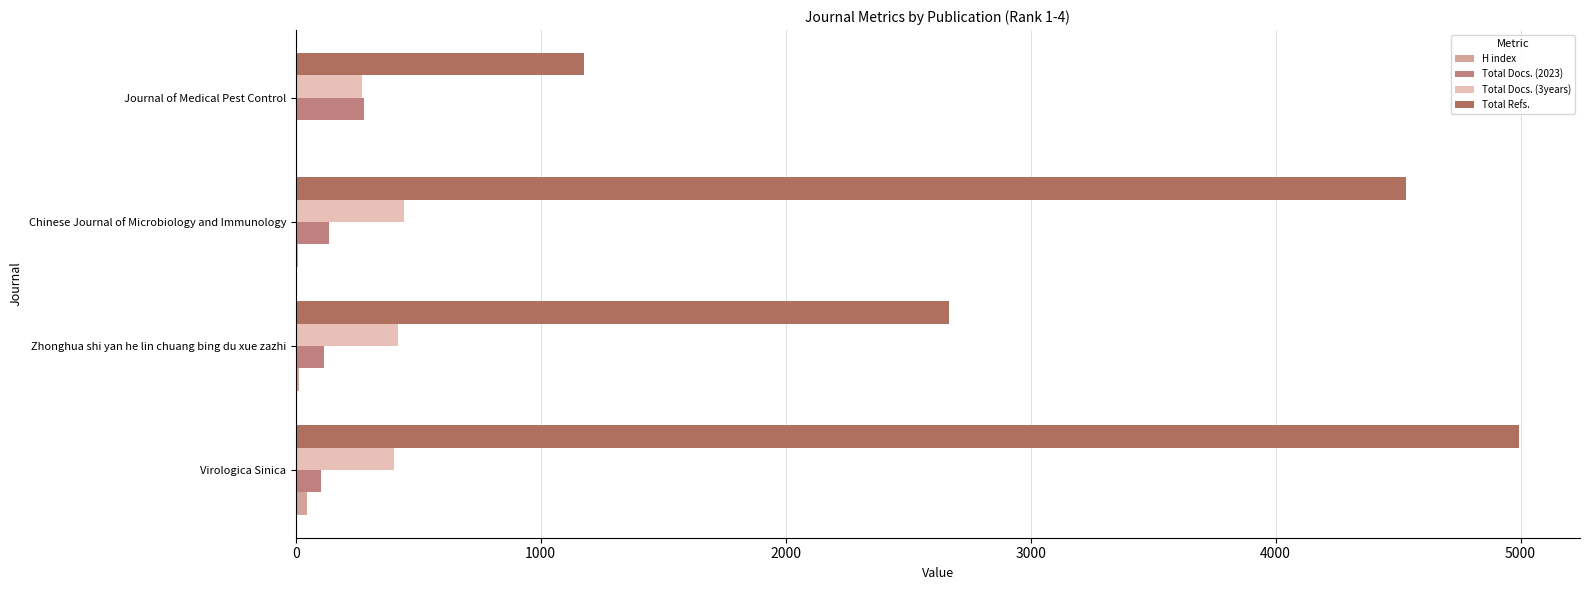

How many groups of bars are there?

4